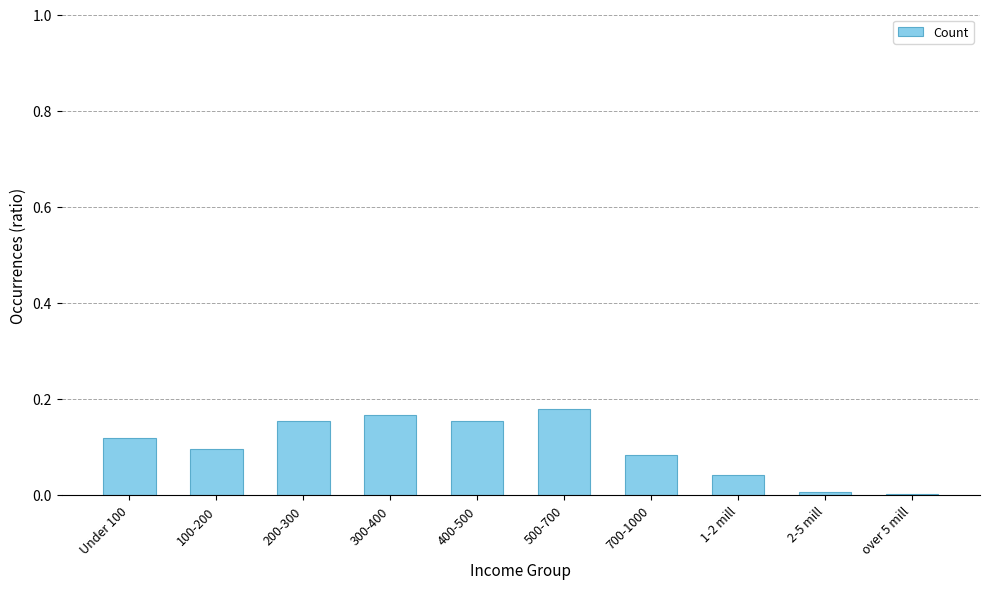

The value at 100-200 is 0.1. True or false?

True